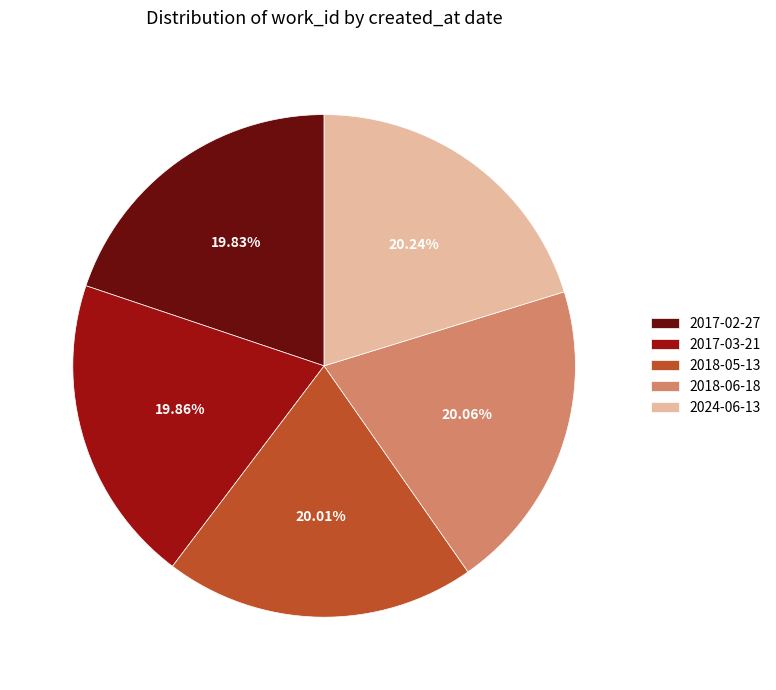

What is the ratio of the value at 2018-06-18 to the value at 2017-02-27?

1.0